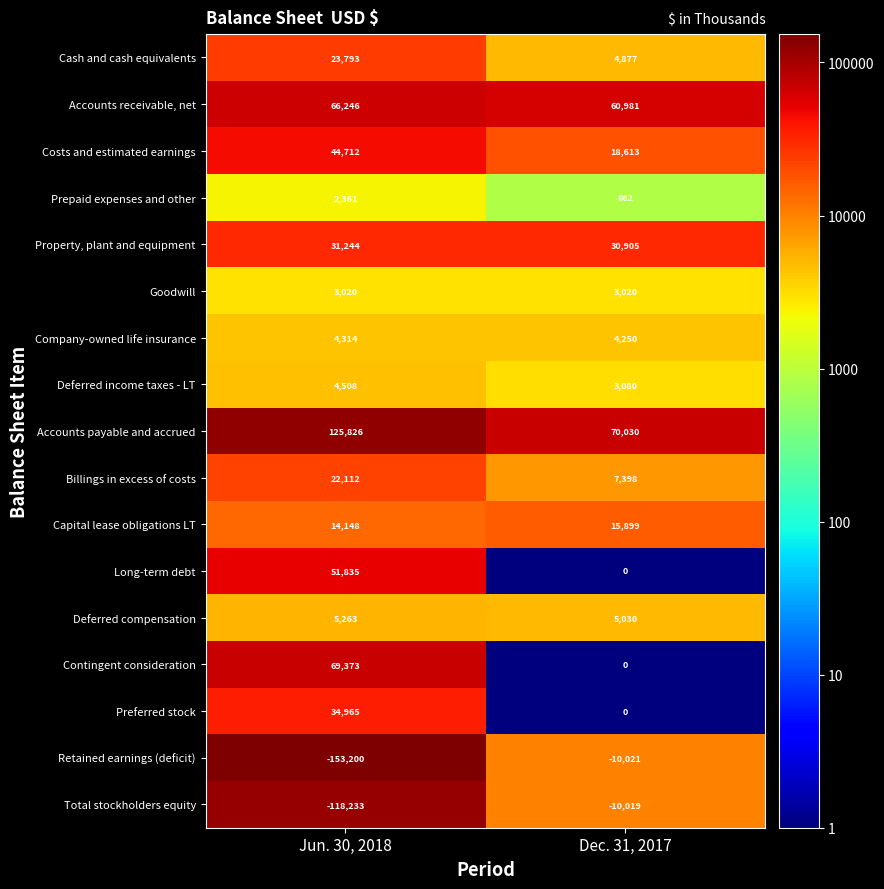

At which label is Retained earnings (deficit) closest to -81610?

Dec. 31, 2017